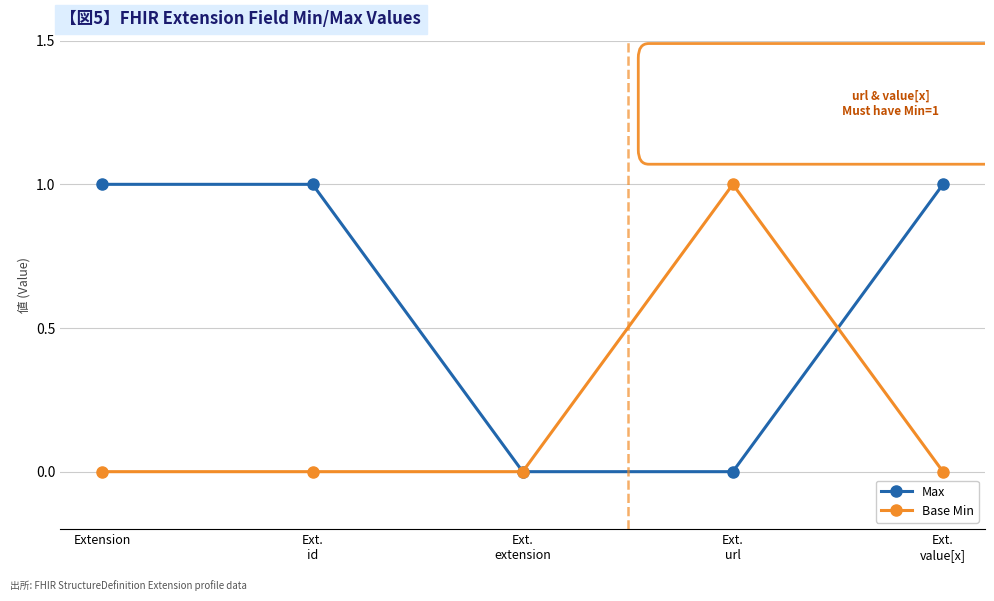

The Base Min series shows 1 at Ext.
url. True or false?

True